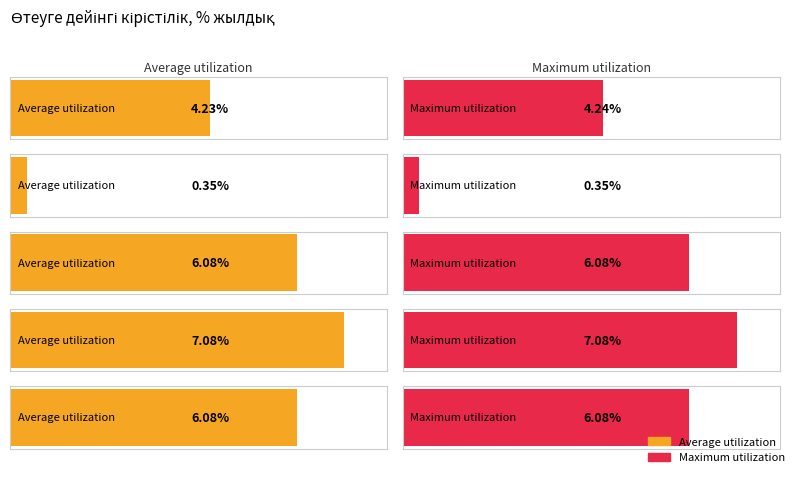

What is the sum of all Maximum utilization values?

23.8